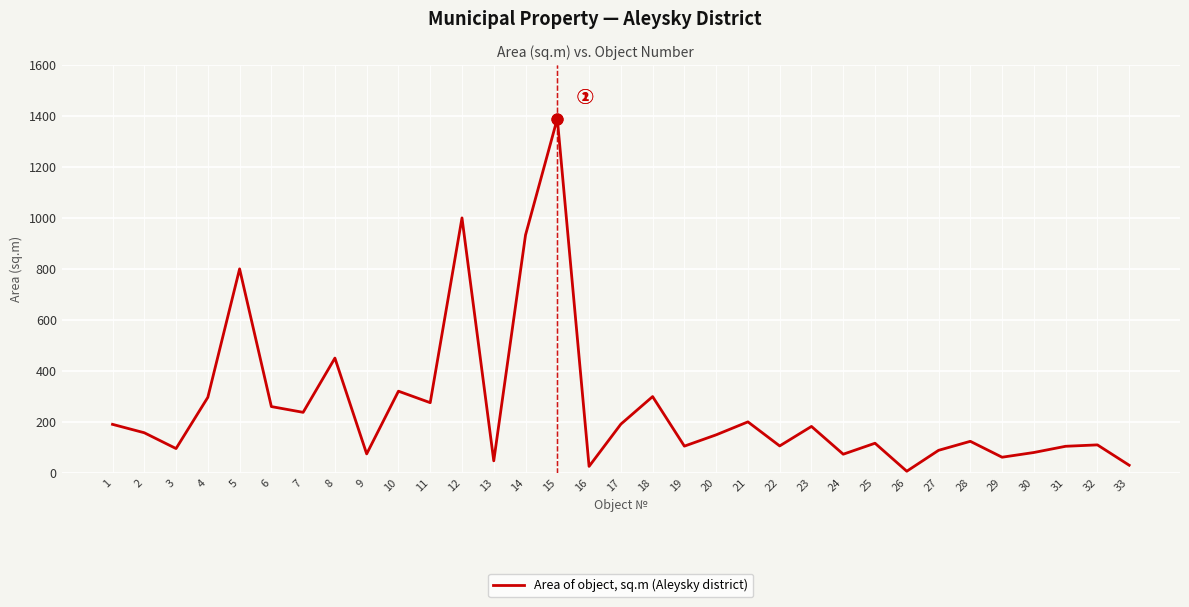

Which has a higher value, 5 or 1?

5